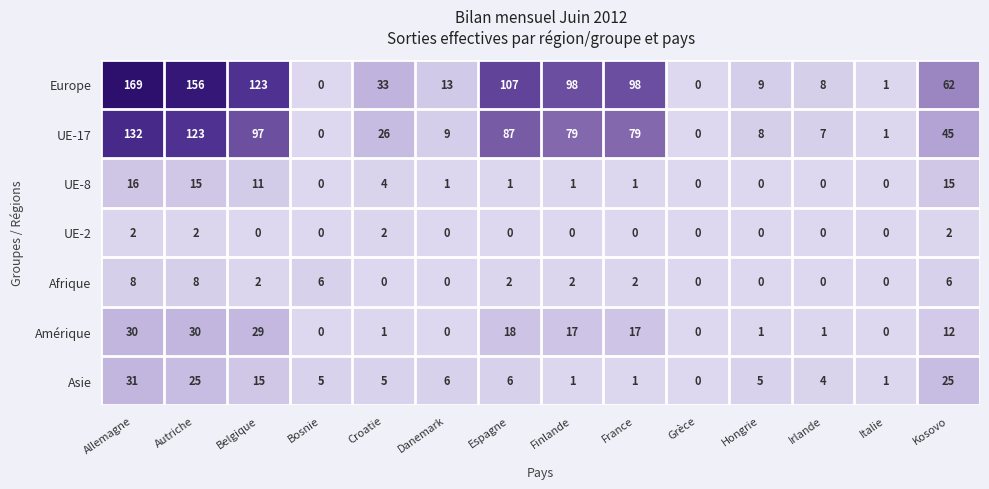

Which category has the highest value across all series?

Allemagne